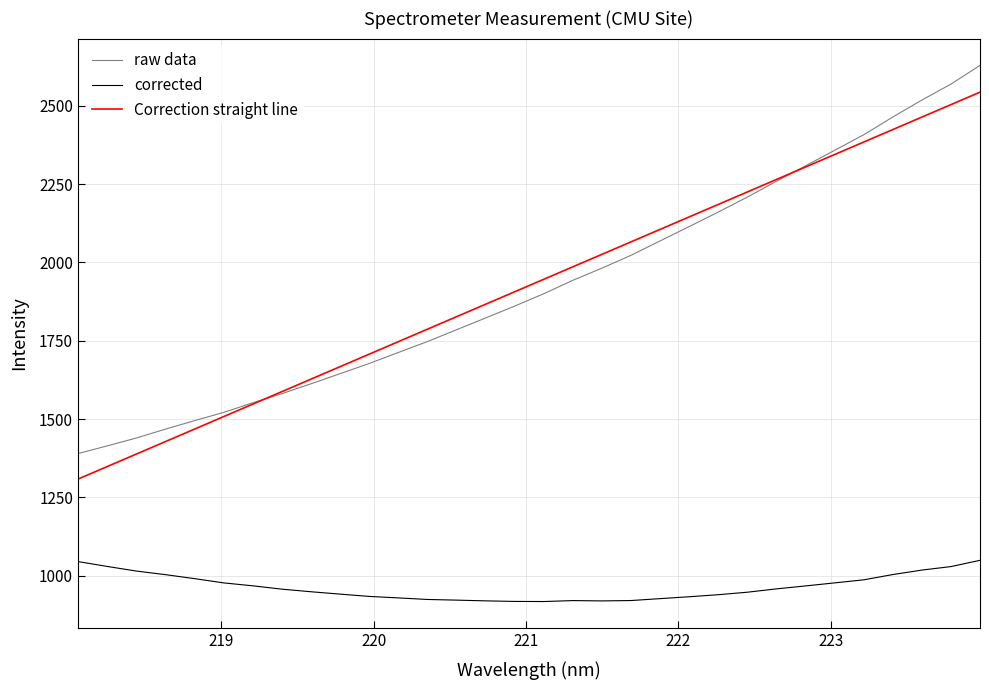

True or false: corrected and raw data intersect in this chart.

False